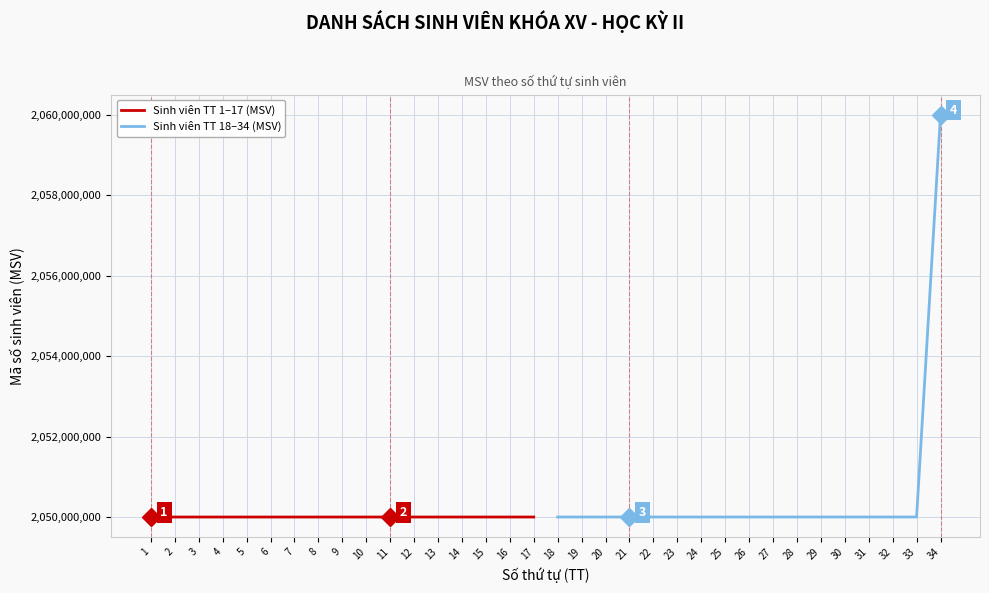

What is the maximum value shown in the chart?

2060000002